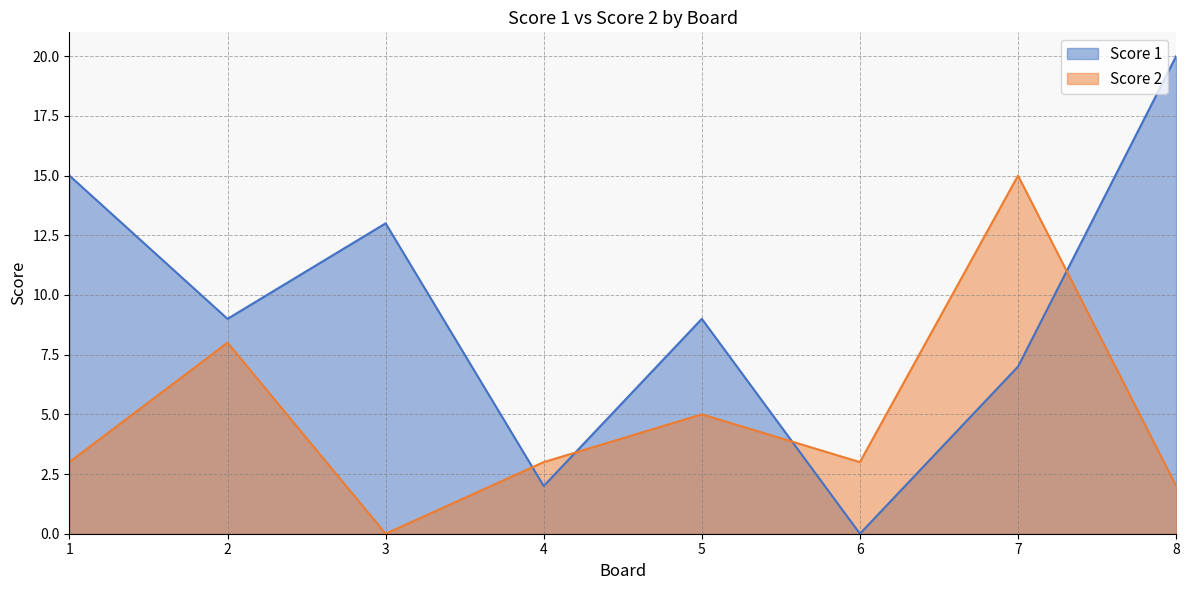

Which has a higher value, 5 or 2?

5